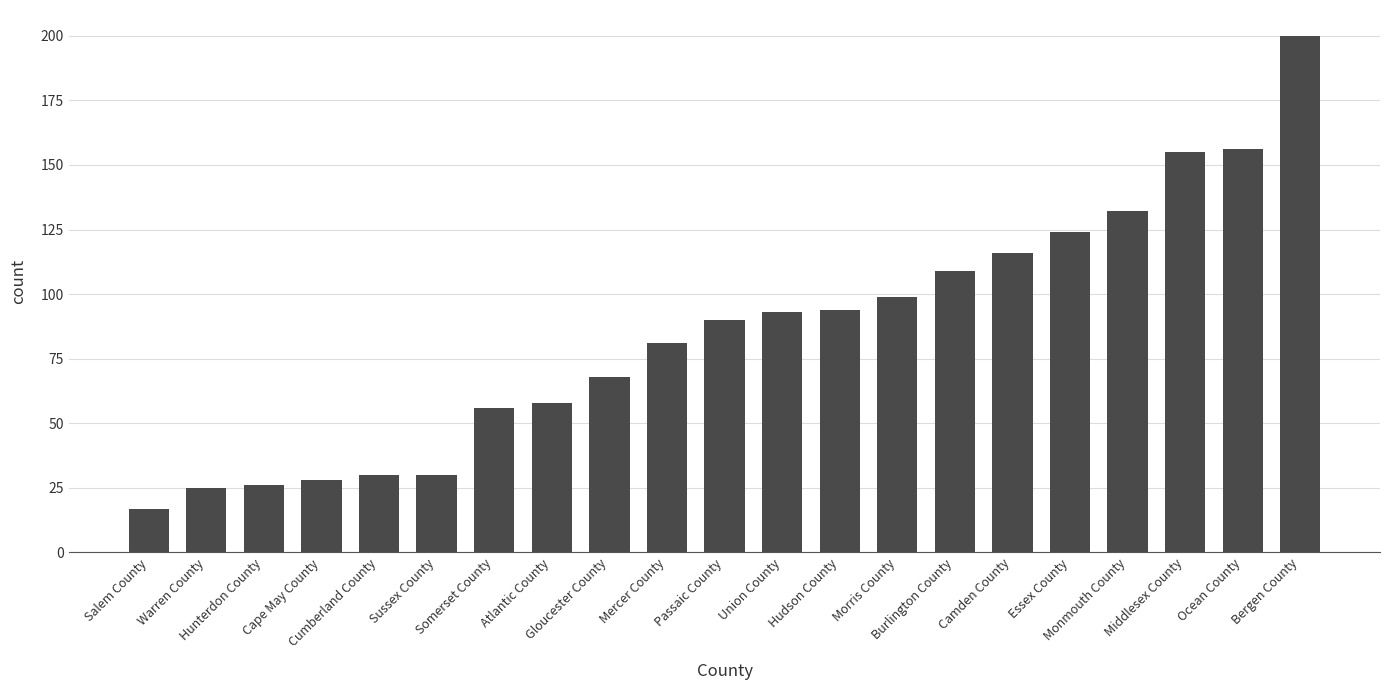

What is the minimum value shown in the chart?

17